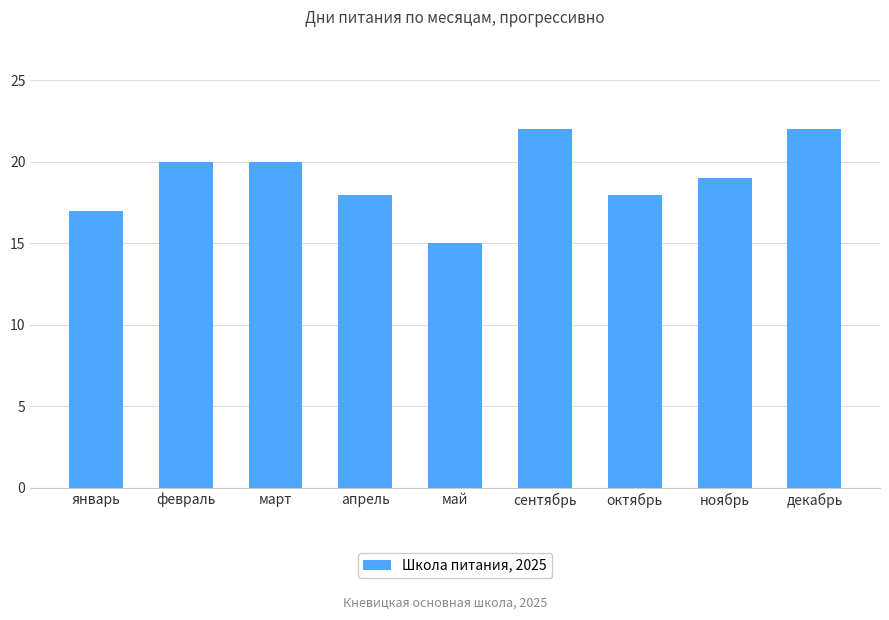

What is the smallest value displayed?

15